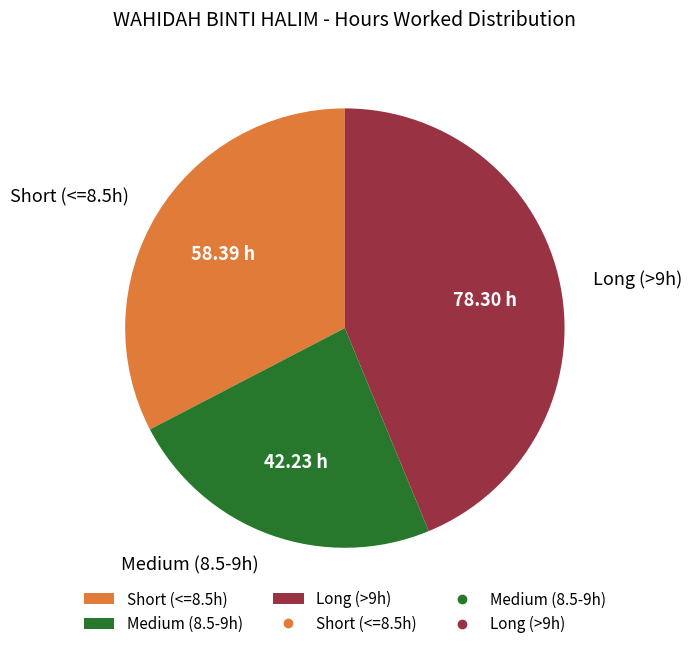

Is the sum of Long (>9h) and Short (<=8.5h) greater than half?

Yes